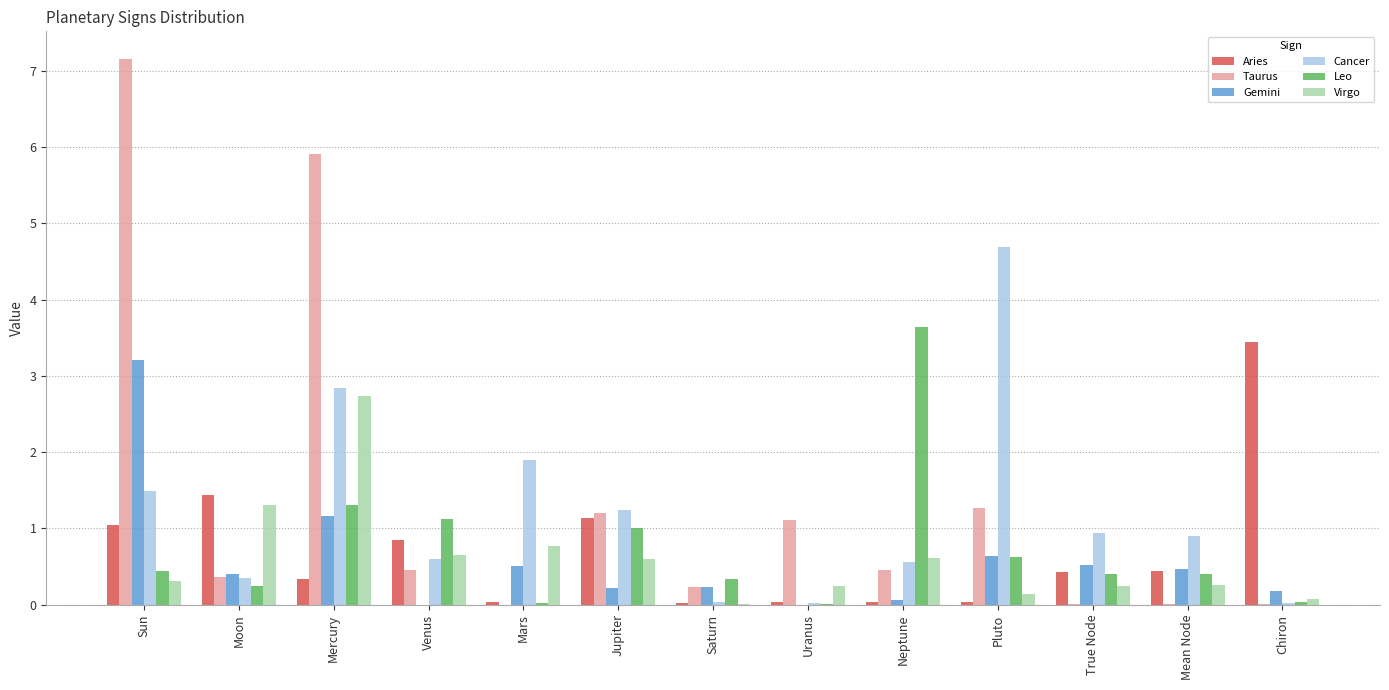

What is the sum of the Taurus values at Neptune and Mercury?

6.4